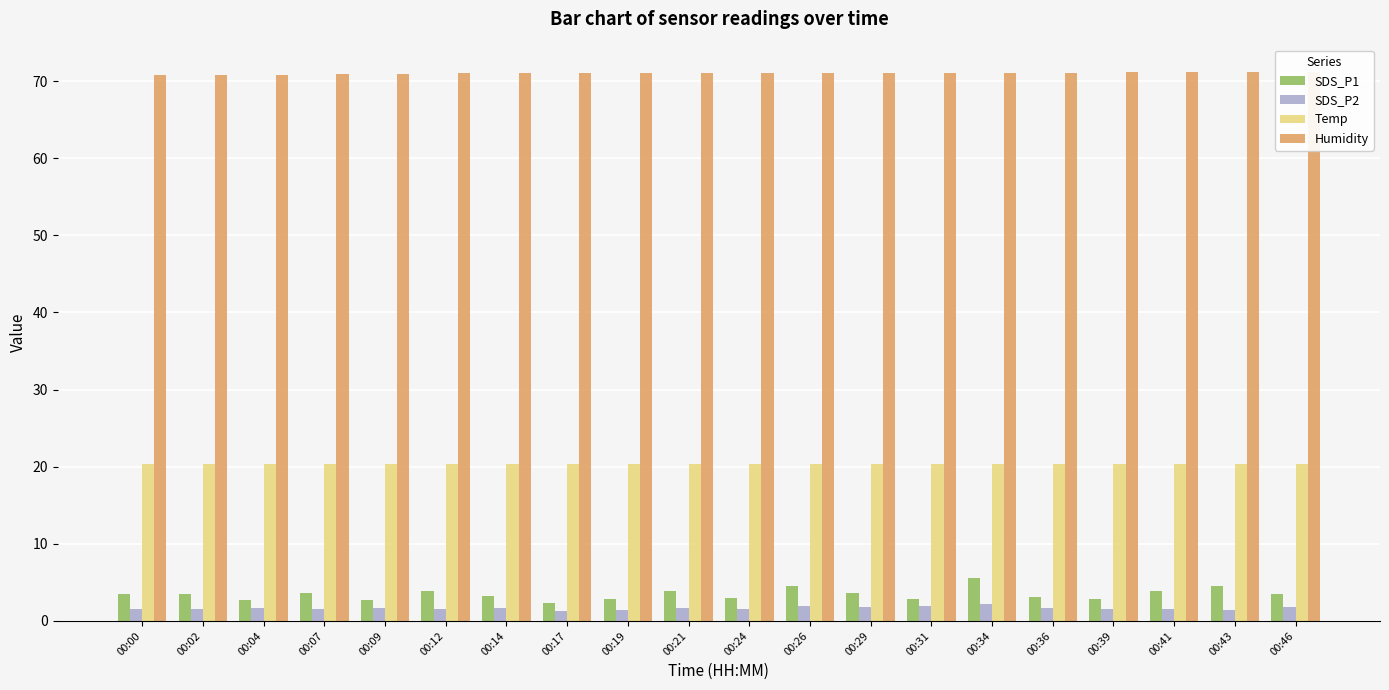

What is the value of the Humidity bar at the 7th from the left?

71.0